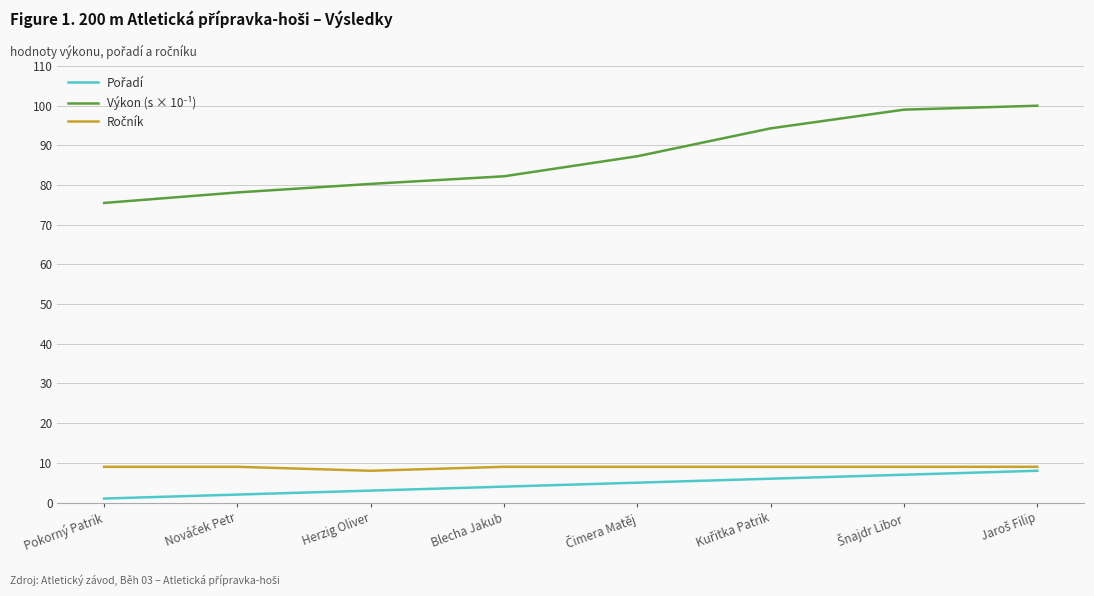

What is the difference between the highest and lowest values at Blecha Jakub?

78.2